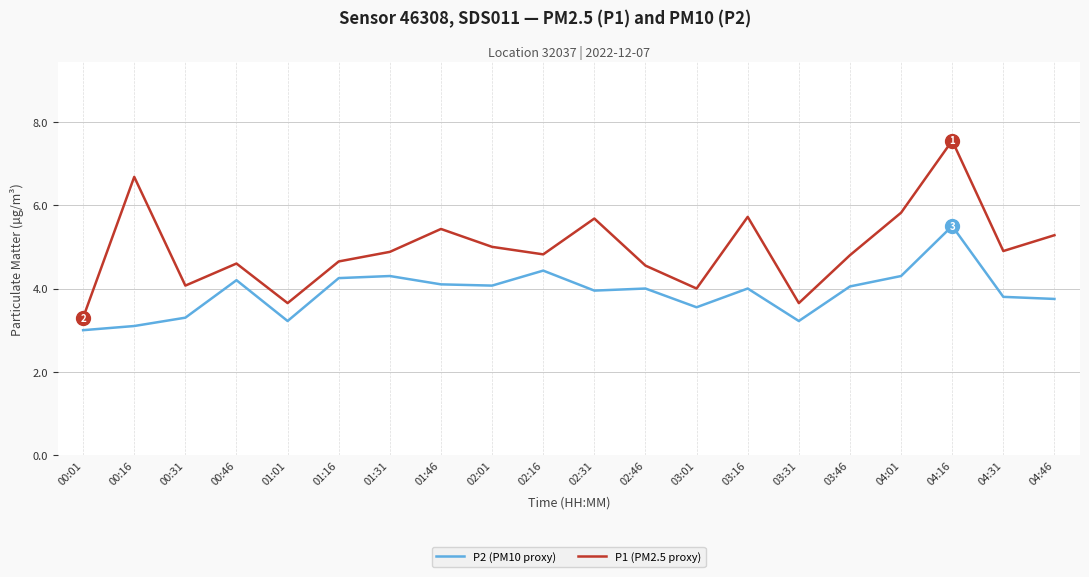

What is the difference between the maximum and second lowest values in the P2 (PM10 proxy) series?

2.4